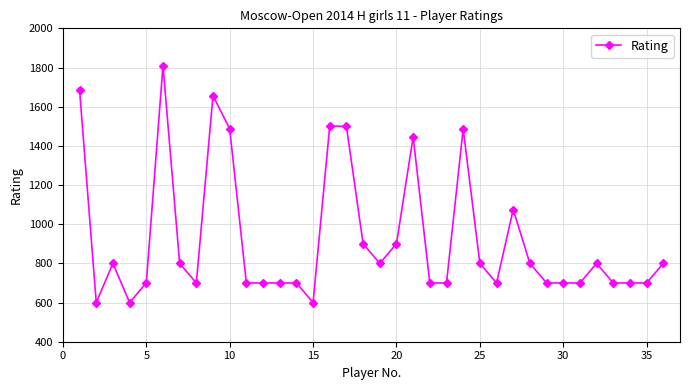

What is the difference between the second highest and minimum values?

1084